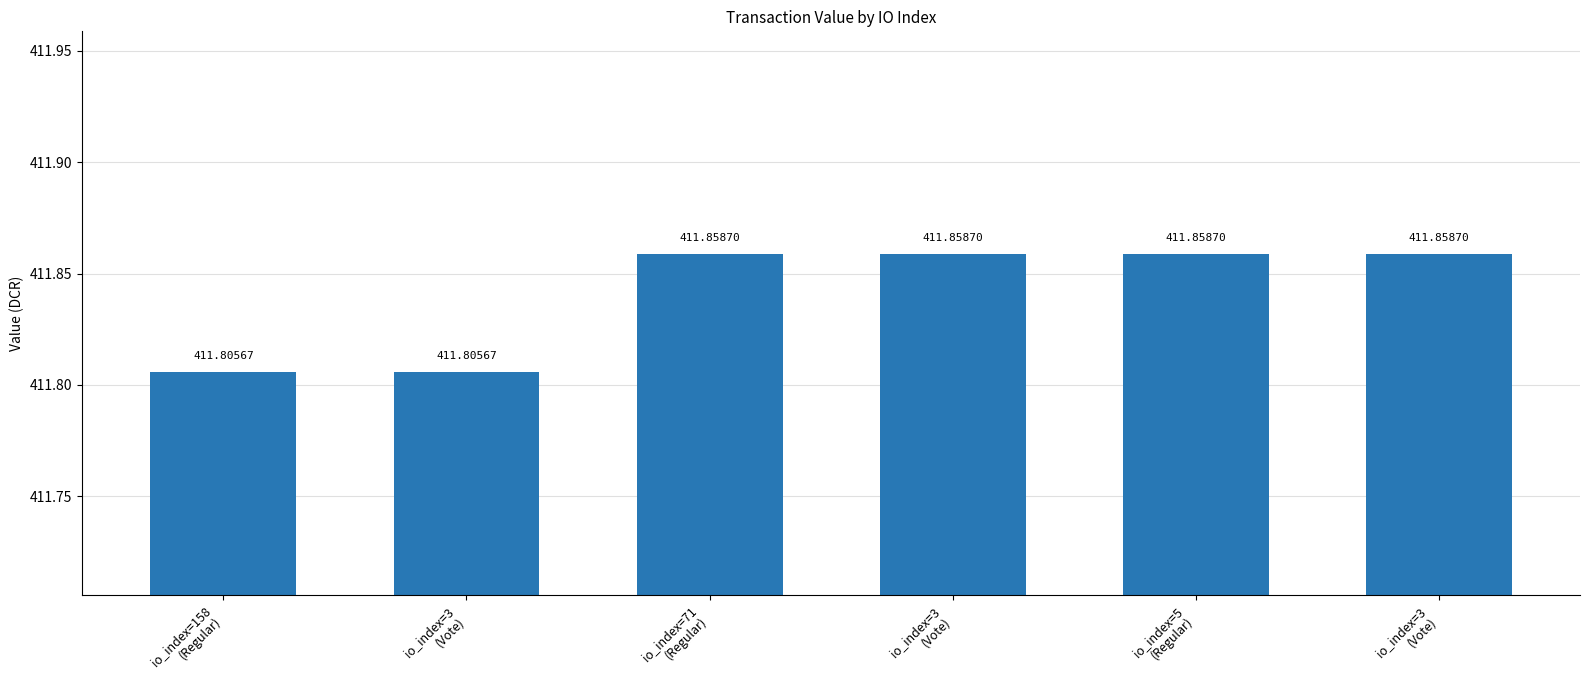

How many bars are there in total?

6